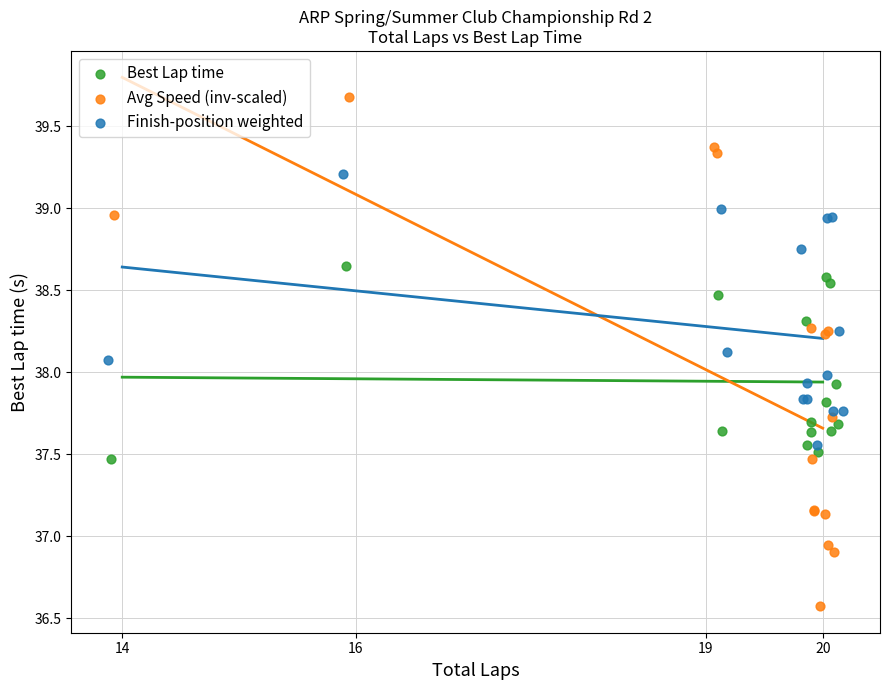

Which series reaches the maximum Y coordinate?

Avg Speed (inv-scaled)